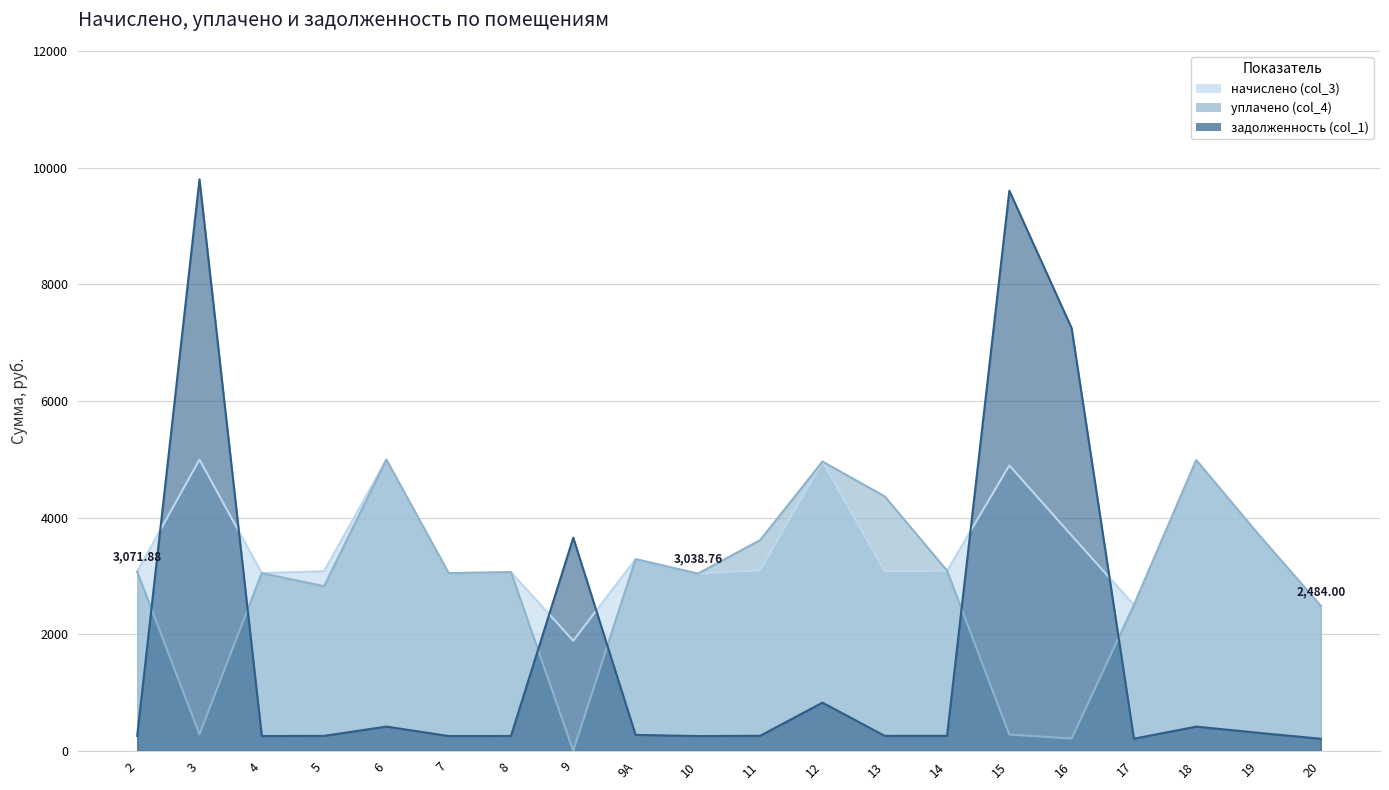

What is the value of the начислено (col_3) point at the 16th from the left?

3692.9